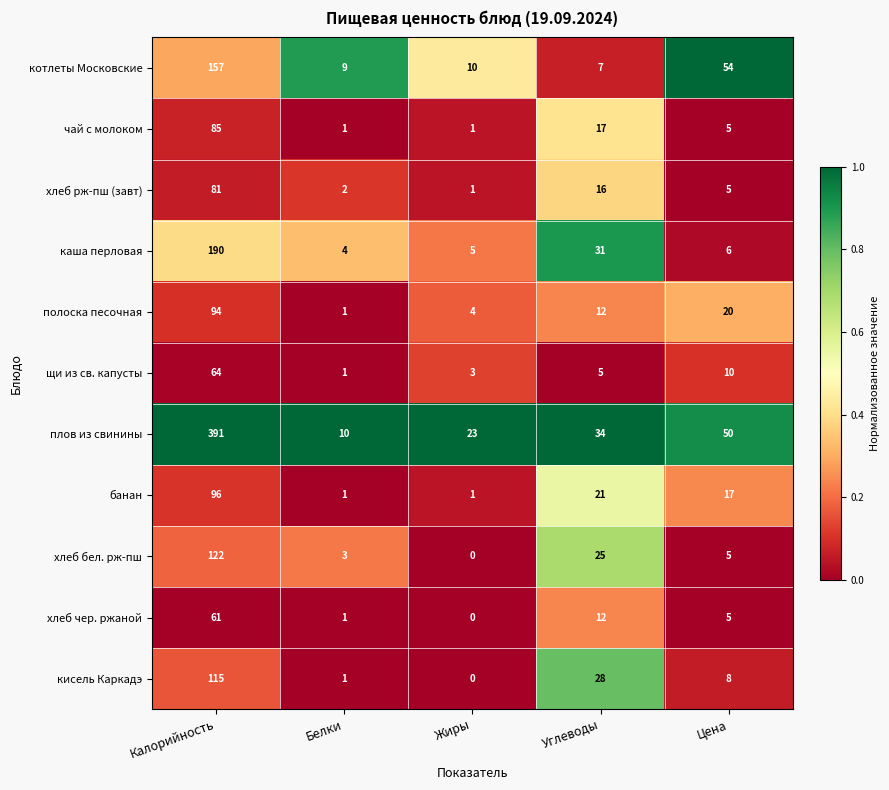

At which category is the sum across all series the highest?

Калорийность